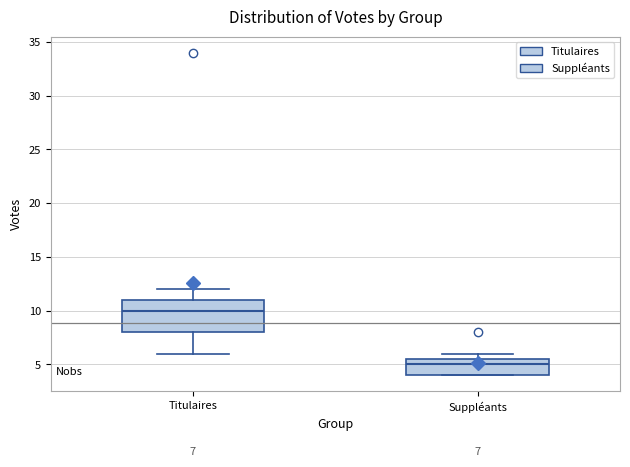

Which box's median line is the highest?

Titulaires